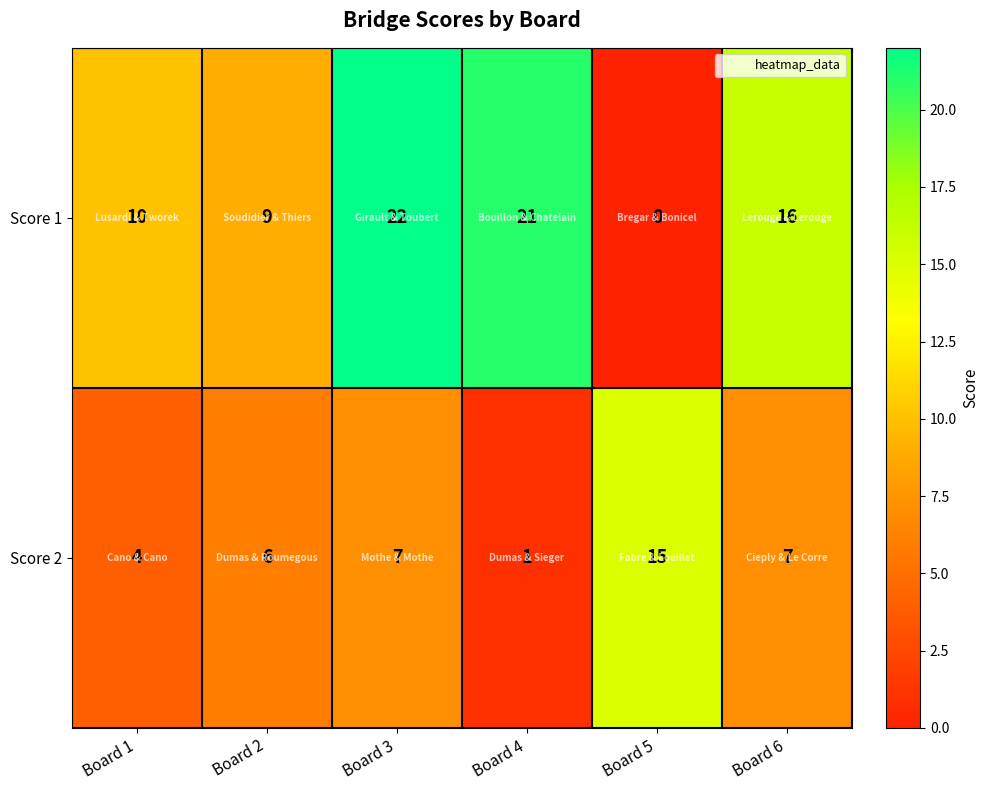

How many data points does each series have?

6